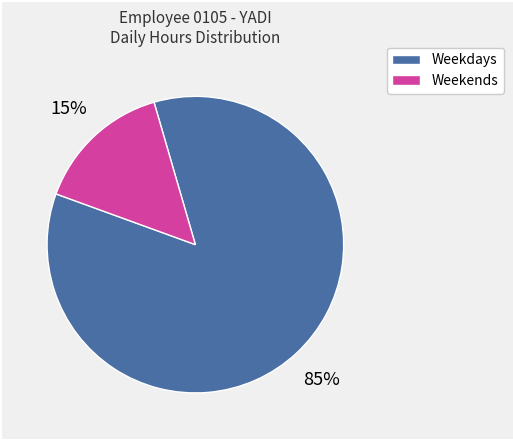

To the nearest percent, what is the difference between the largest and smallest slice percentages?

70%